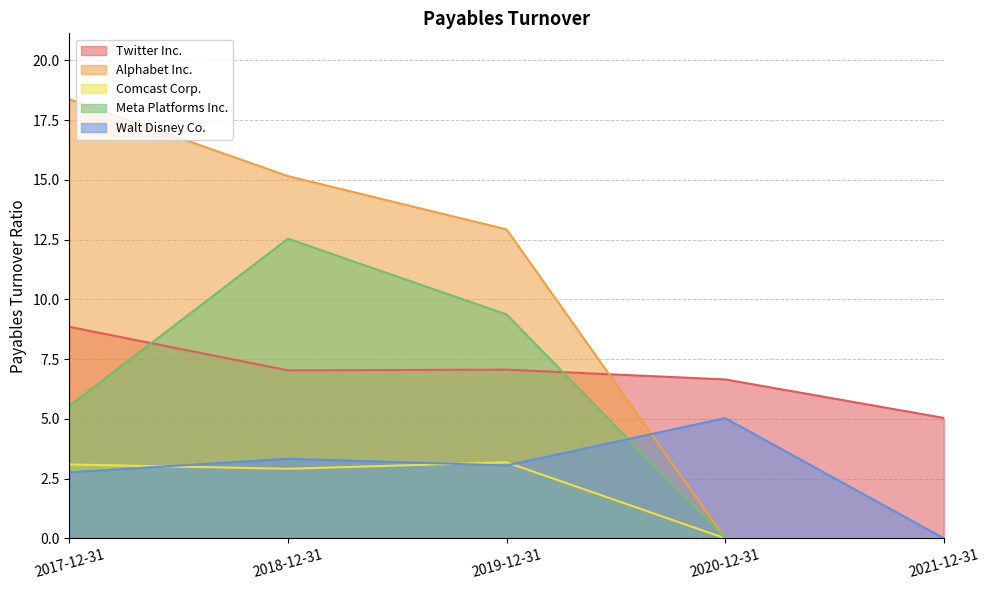

List the series in order of their peak value, lowest first.

Comcast Corp., Walt Disney Co., Twitter Inc., Meta Platforms Inc., Alphabet Inc.